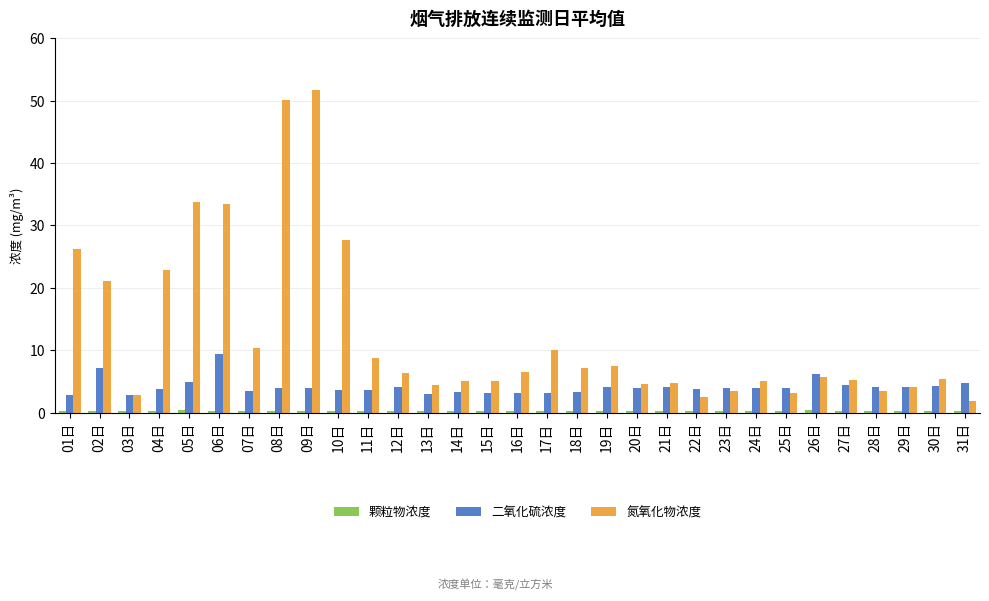

True or false: 二氧化硫浓度 has a value of 4.0 at 28日.

True